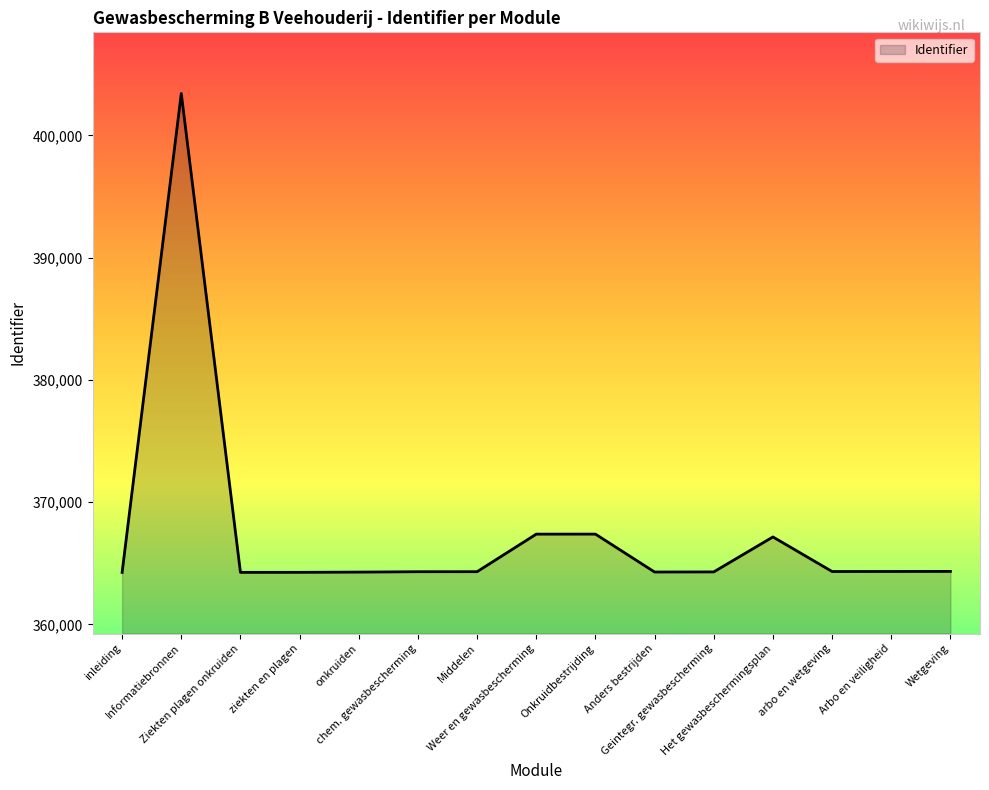

Where does the data first go above 364310?

Informatiebronnen